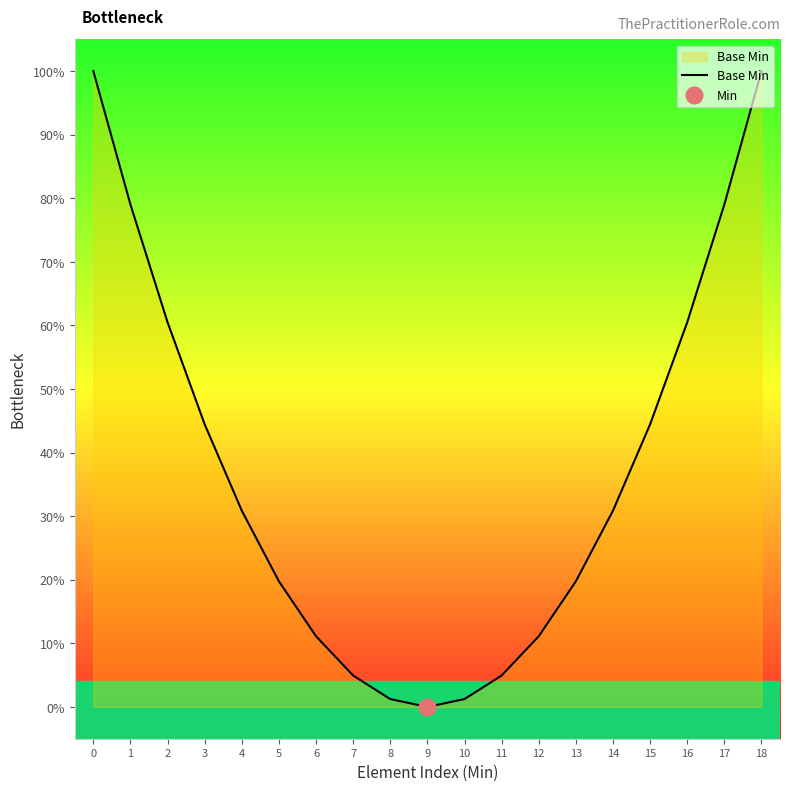

What is the value of the 15th point from the left?

0.3